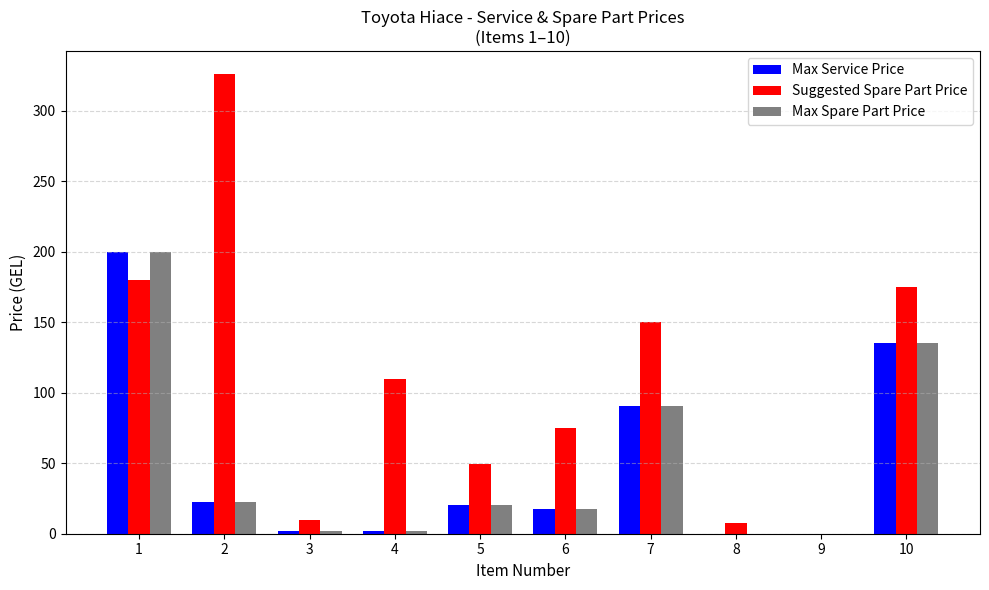

How many distinct data groups are displayed?

3